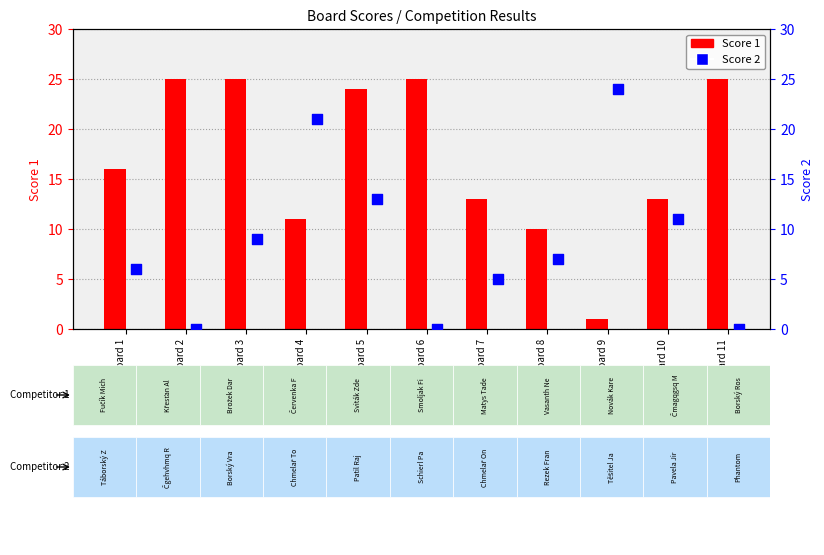

What are all the series names shown in the legend?

Score 1, Score 2